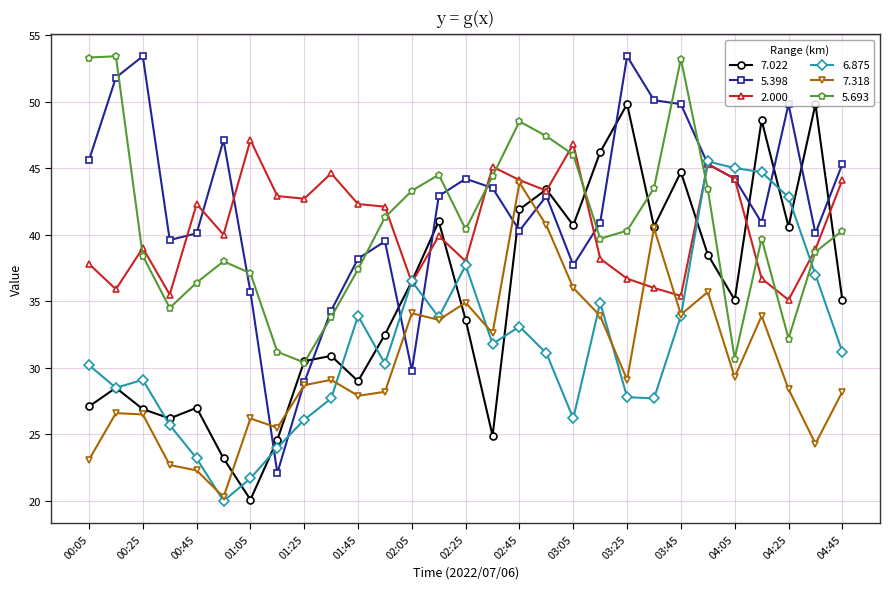

What is the maximum value shown in the chart?

53.4